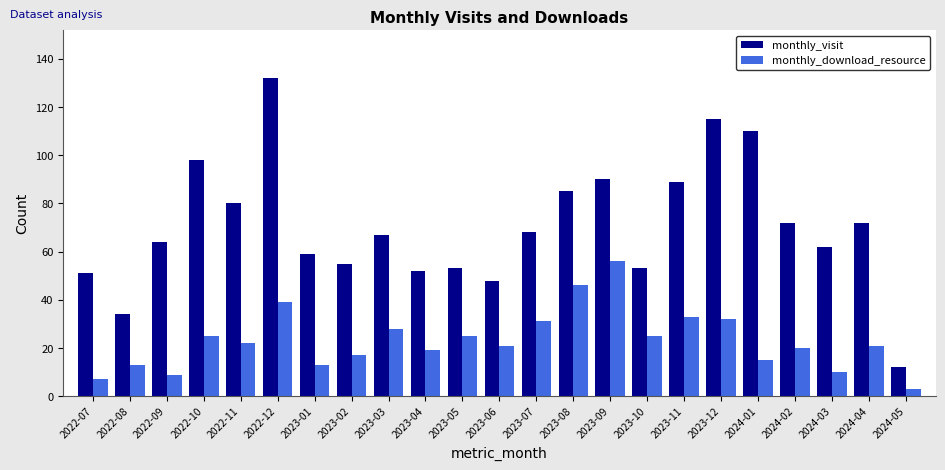

What is the sum of all monthly_visit values?

1621